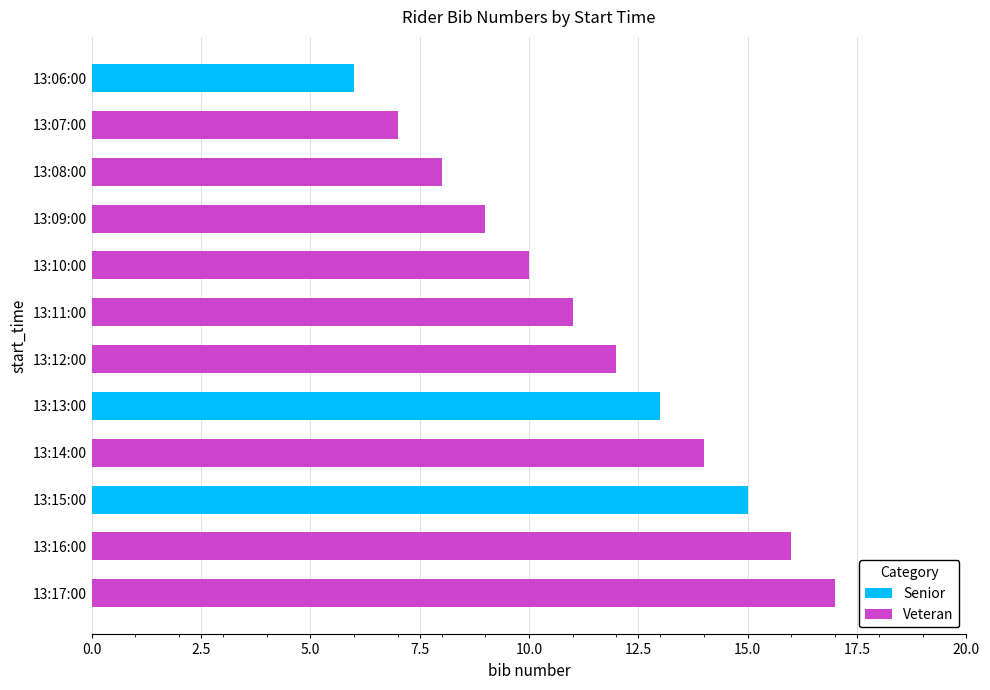

At which category is the sum across all series the highest?

13:17:00